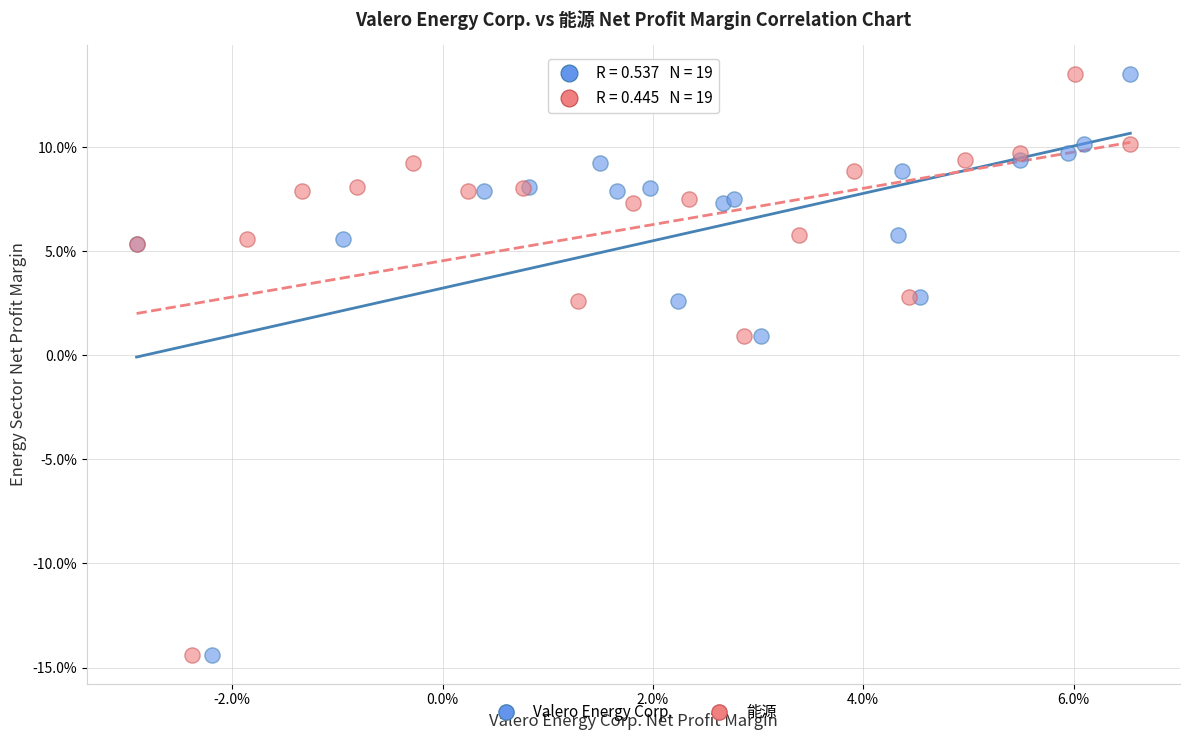

What are all the series names shown in the legend?

Valero Energy Corp., 能源